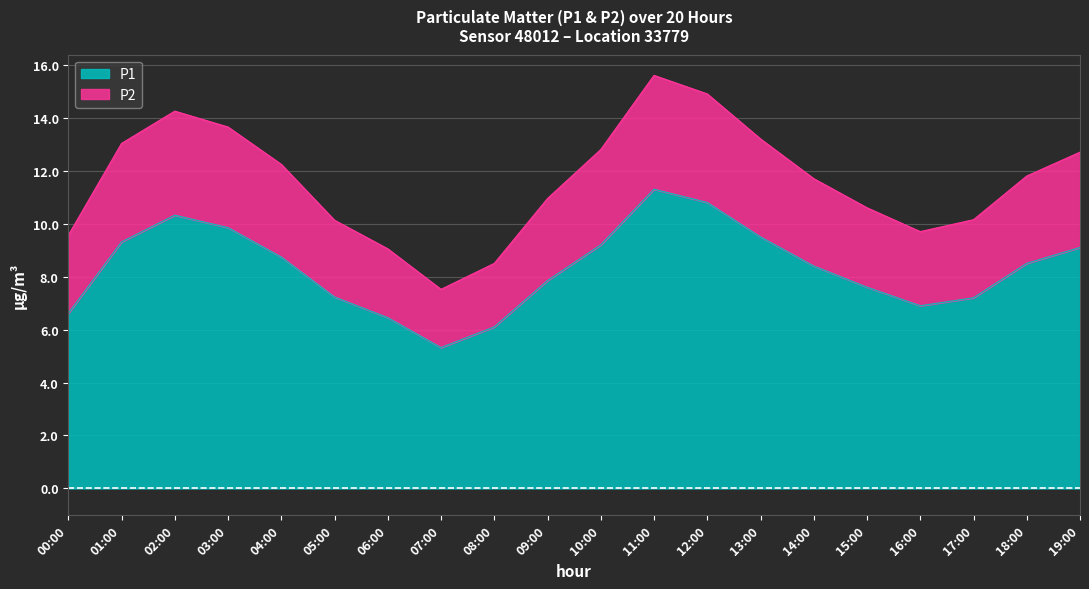

Rank the series at 14:00 from lowest to highest value.

P1, P2